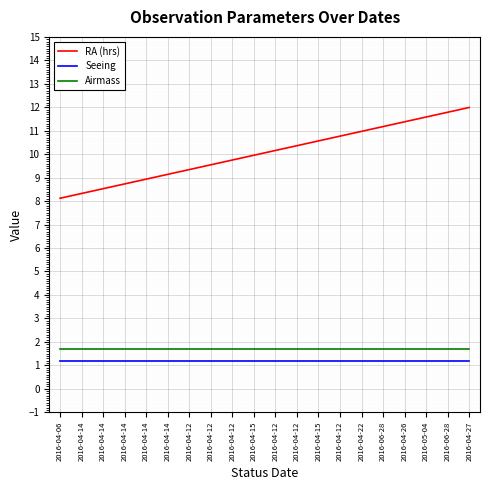

What is the sum of the Airmass values at 2016-04-12 and 2016-04-14?

3.4